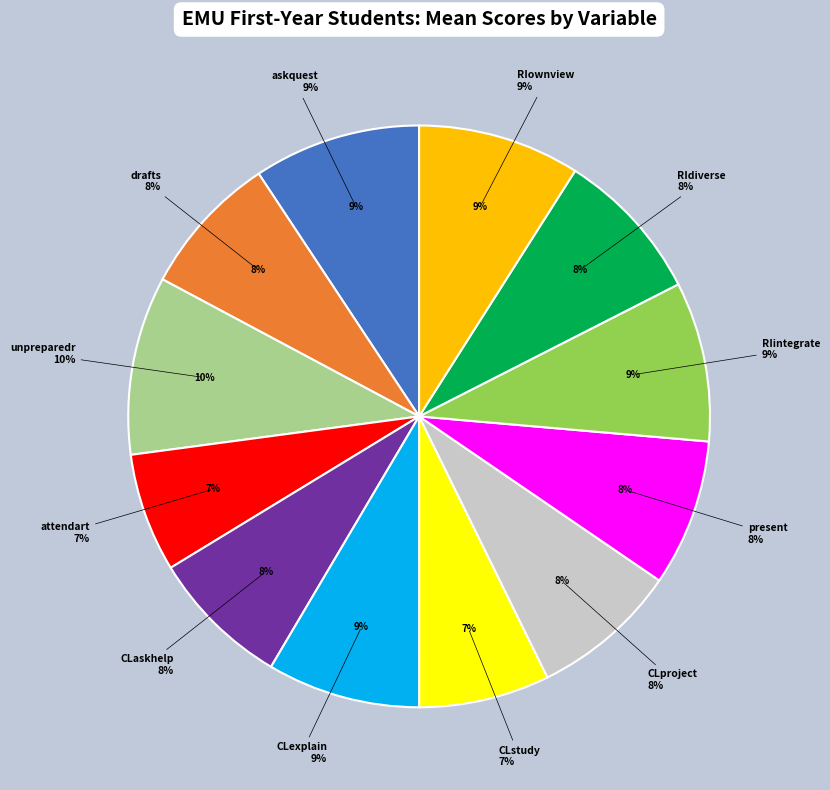

What is the change in value from RIintegrate to RIdiverse?

-0.1